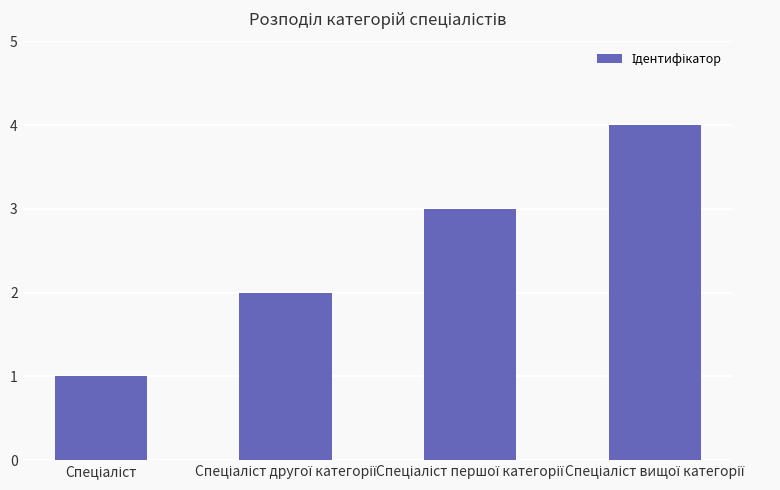

What is the greatest value displayed?

4